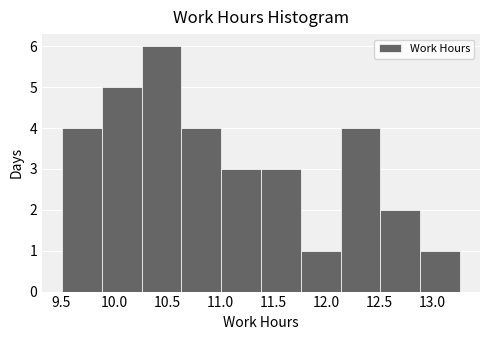

How tall is the bar that spans 10.635 to 11.010 on the x-axis? Neither the bar edges nor the heights are printed on the chart, so give them approximately, as read against the axes.

4